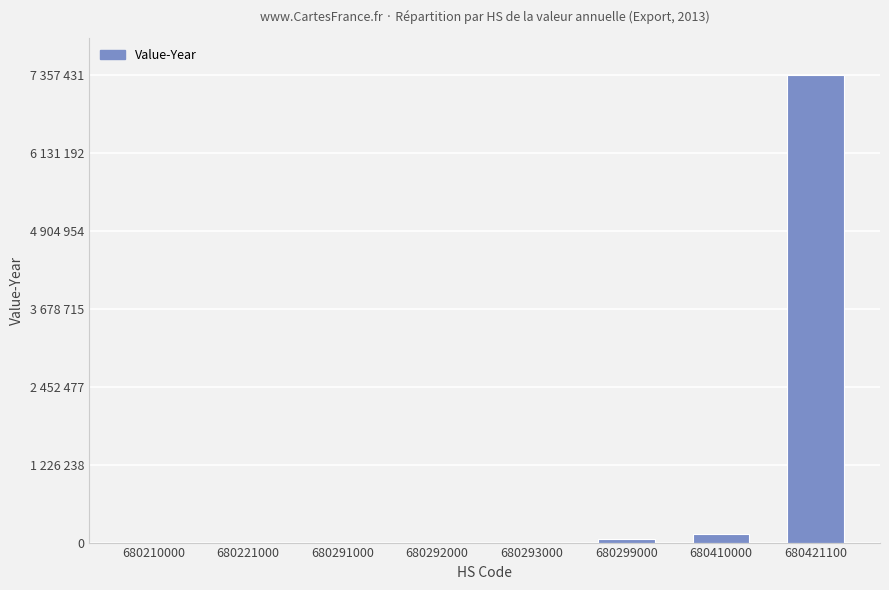

List the labels in order of value, largest first.

680421100, 680410000, 680299000, 680291000, 680221000, 680292000, 680293000, 680210000